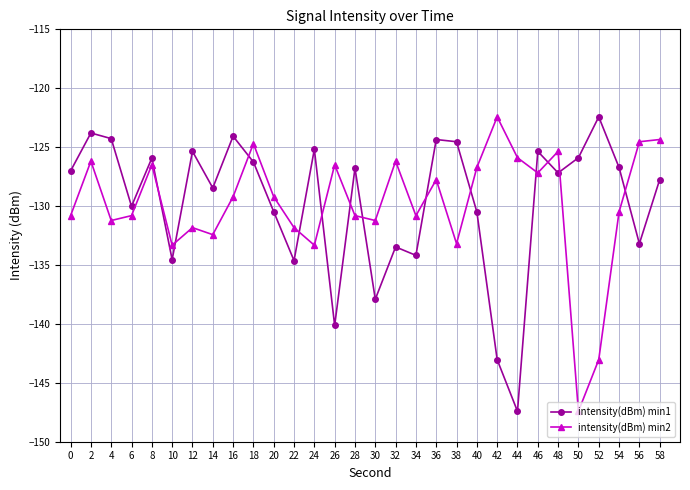

Where do intensity(dBm) min2 and intensity(dBm) min1 first cross each other?

8 and 10